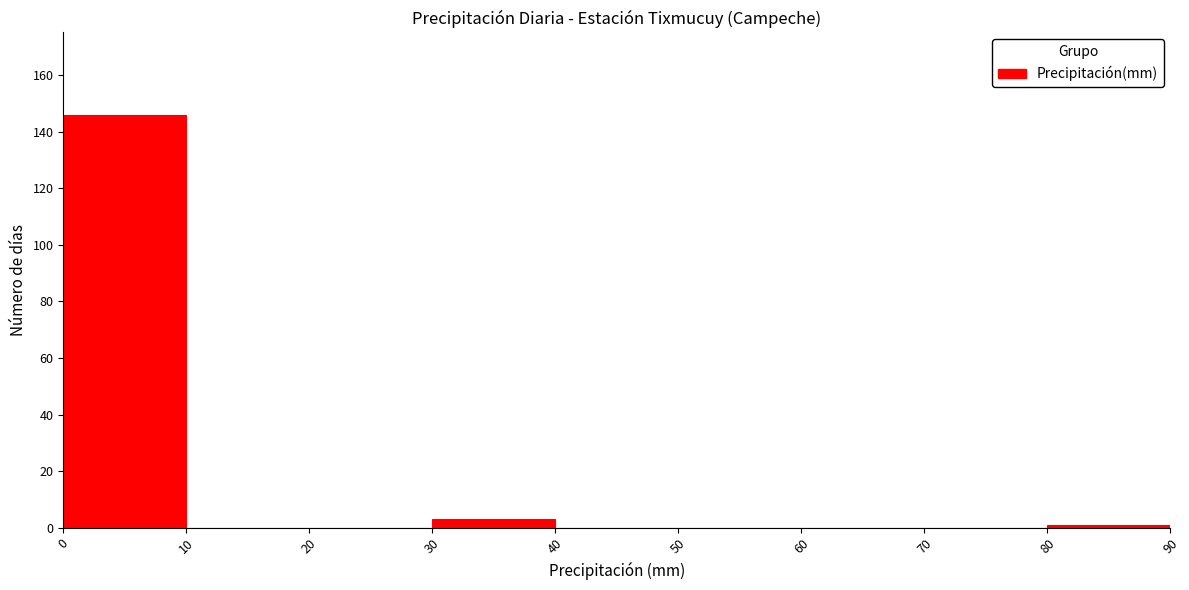

How tall is the bar that spans 30 to 40 on the x-axis? The values are not printed on the chart, so give them approximately, as read against the axis.

4